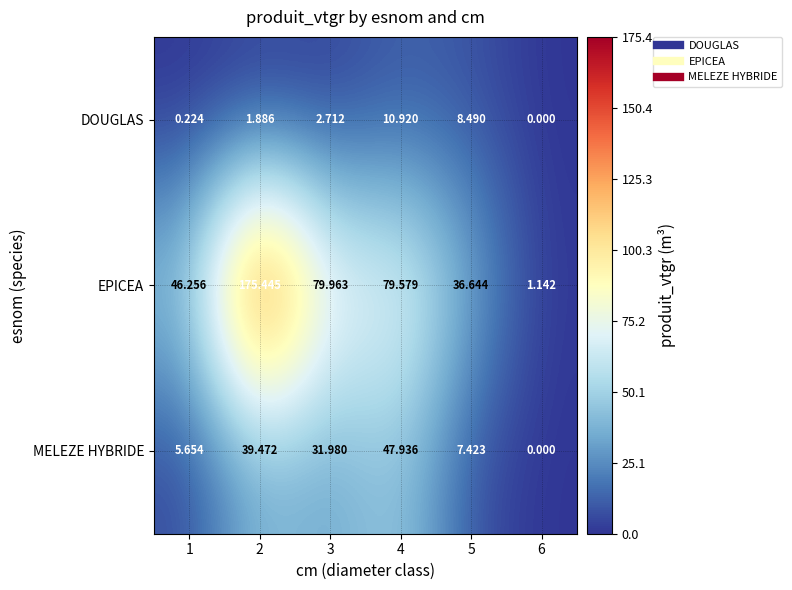

Which series has the largest range (max minus min)?

EPICEA